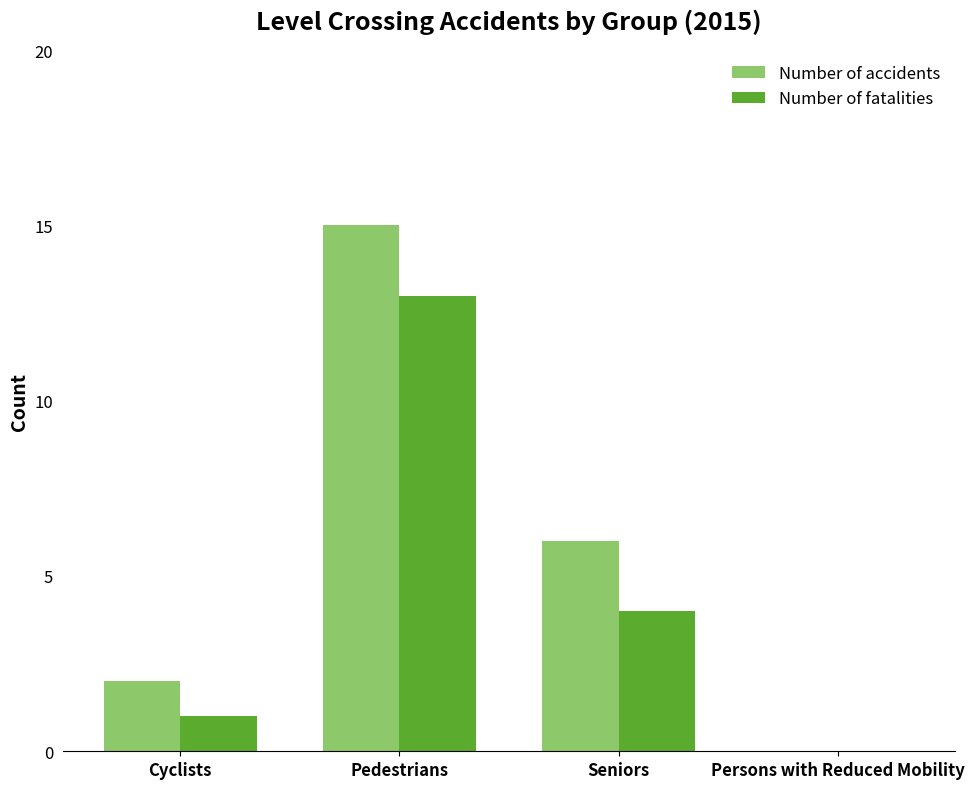

Which series changed the most between Cyclists and Pedestrians?

Number of accidents